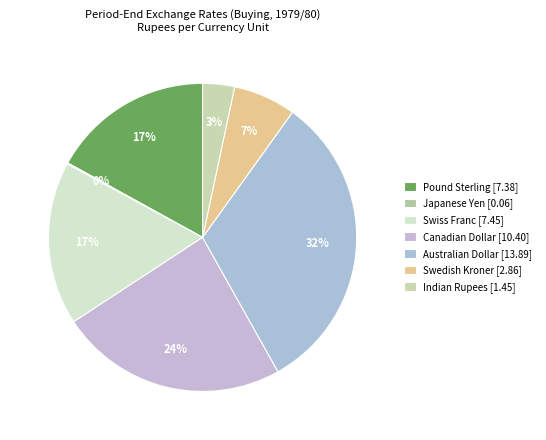

Does any single category account for the majority?

No